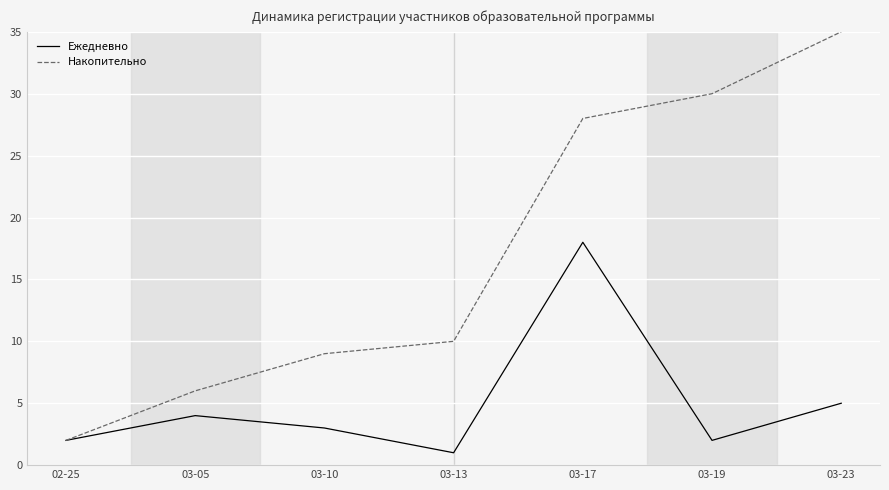

Which series changed the most between 03-10 and 03-17?

Накопительно